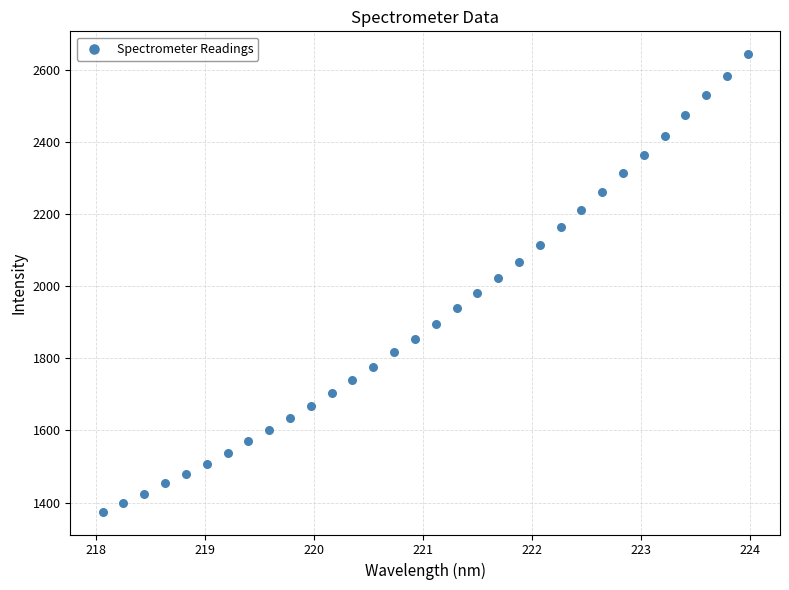

What is the range of Y values (max minus min)?

1270.4